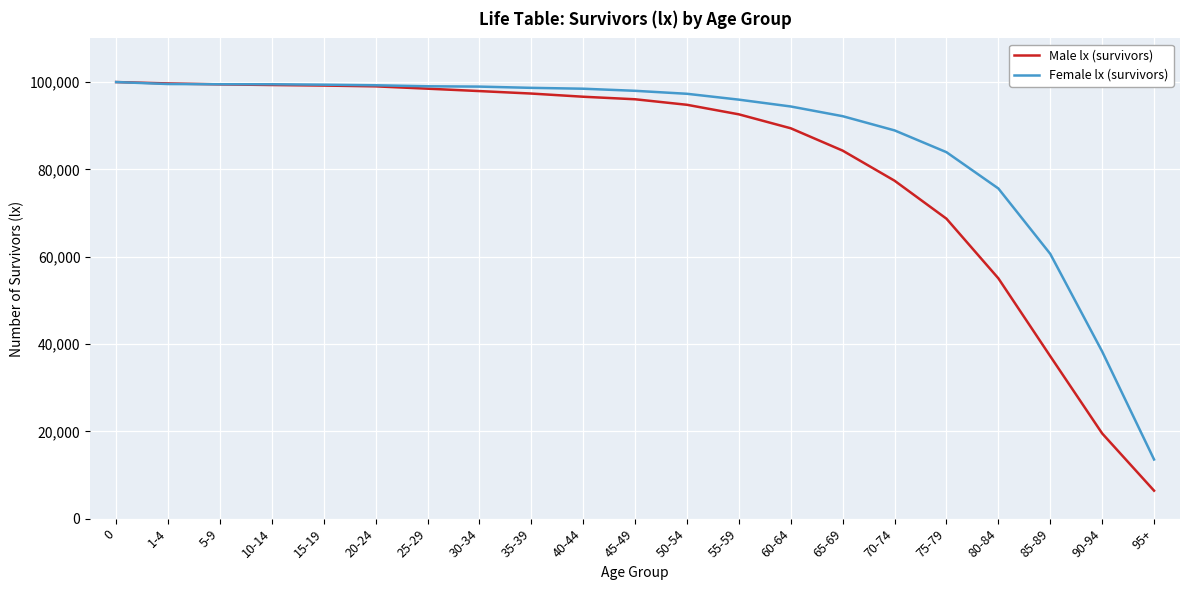

How many values in the Female lx (survivors) series are below 97995?

10